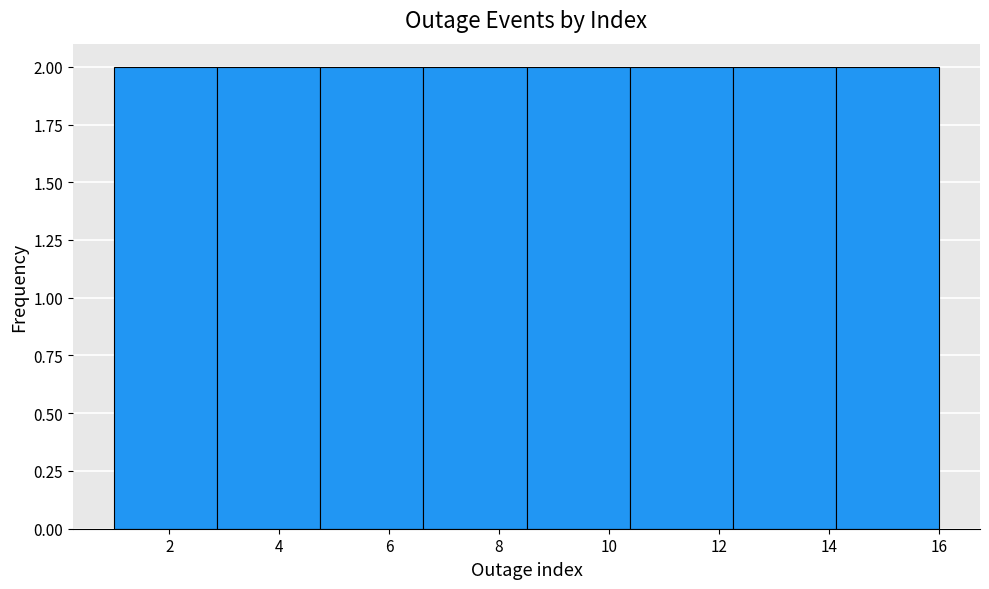

Reading left to right, list every bar in this chart as the range it spans on the x-axis followed by its height. Neither the bar edges nor the heights are printed on the chart, so give them approximately, as read against the axes.

1.0 to 2.8: 2
2.8 to 4.8: 2
4.8 to 6.6: 2
6.6 to 8.6: 2
8.6 to 10.4: 2
10.4 to 12.2: 2
12.2 to 14.2: 2
14.2 to 16.0: 2